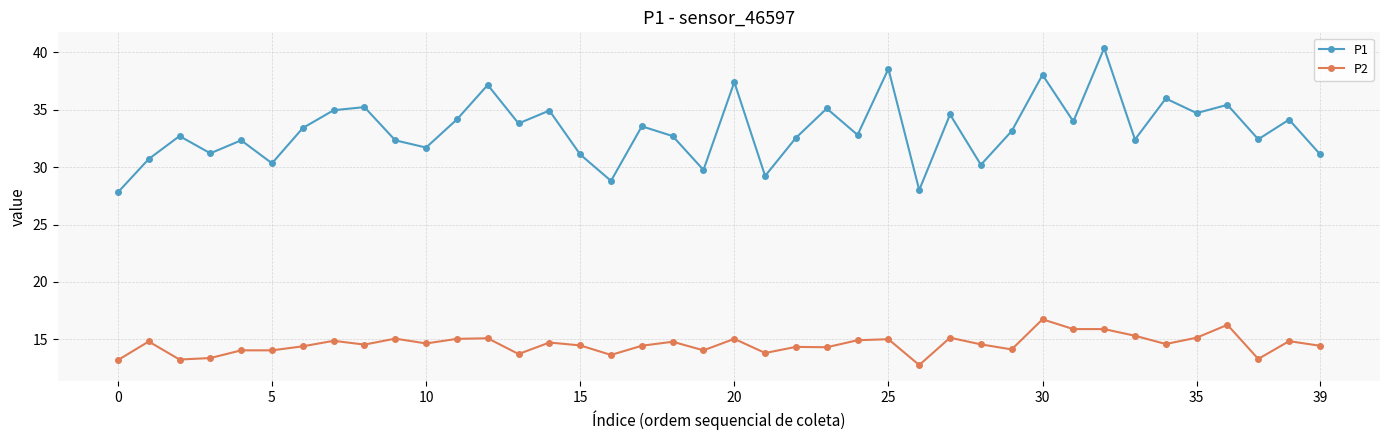

True or false: P2 and P1 intersect in this chart.

False